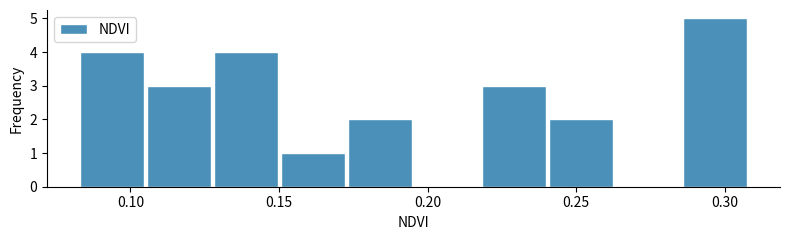

What is the height of the bar covering 0.105 to 0.130 on the x-axis? Neither the bar edges nor the heights are printed on the chart, so give them approximately, as read against the axes.

3